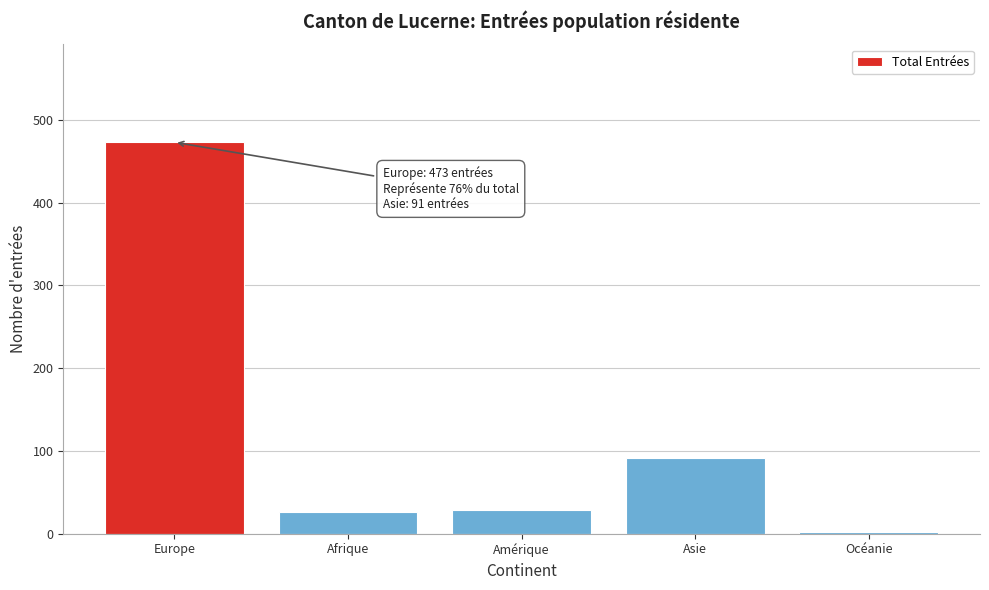

Reading left to right, transcribe all the data shown in this chart.

Europe=473	Afrique=26	Amérique=29	Asie=91	Océanie=2